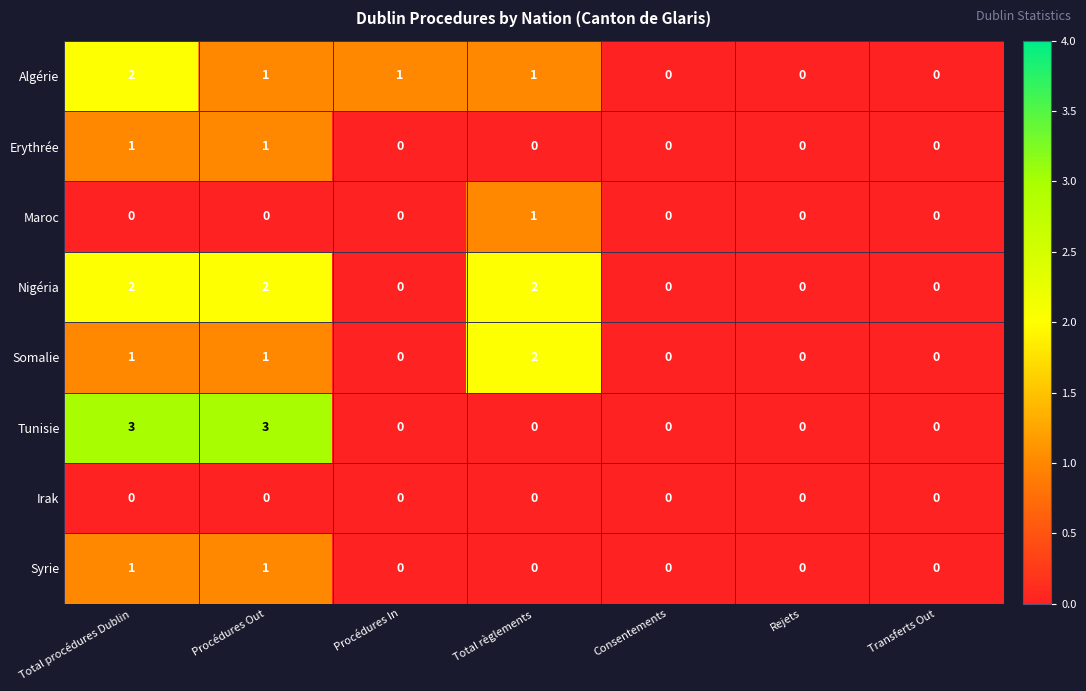

How many categories are shown in the chart?

7